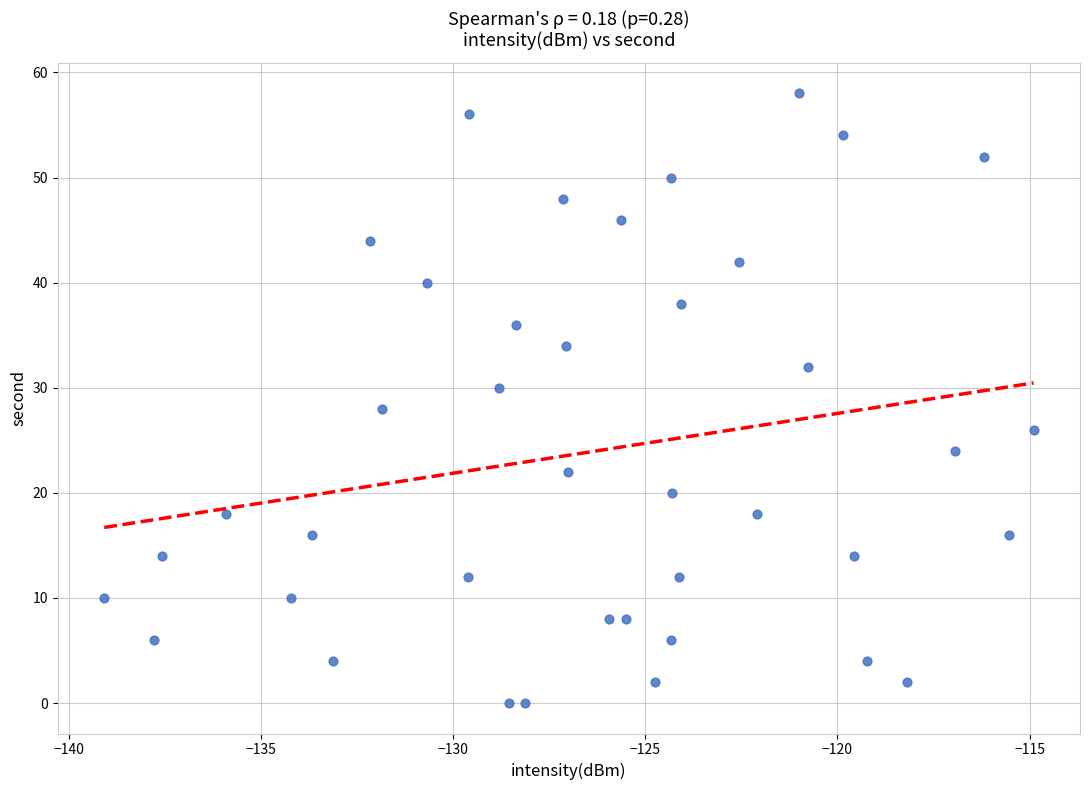

What is the range of Y values (max minus min)?

58